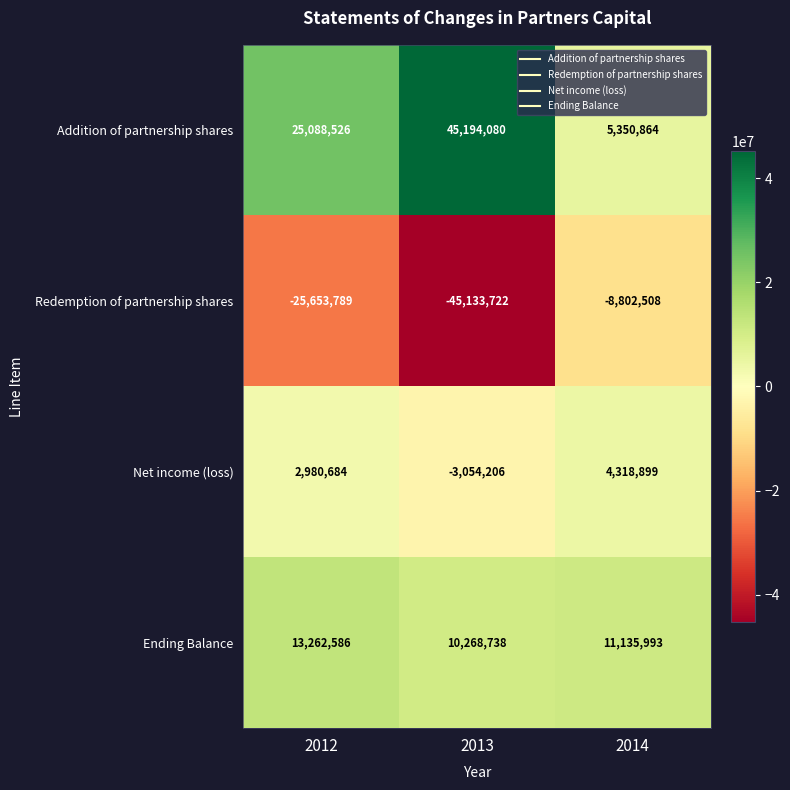

Reading left to right, transcribe all the data shown in this chart.

Addition of partnership shares: 25088526	45194080	5350864
Redemption of partnership shares: -25653789	-45133722	-8802508
Net income (loss): 2980684	-3054206	4318899
Ending Balance: 13262586	10268738	11135993